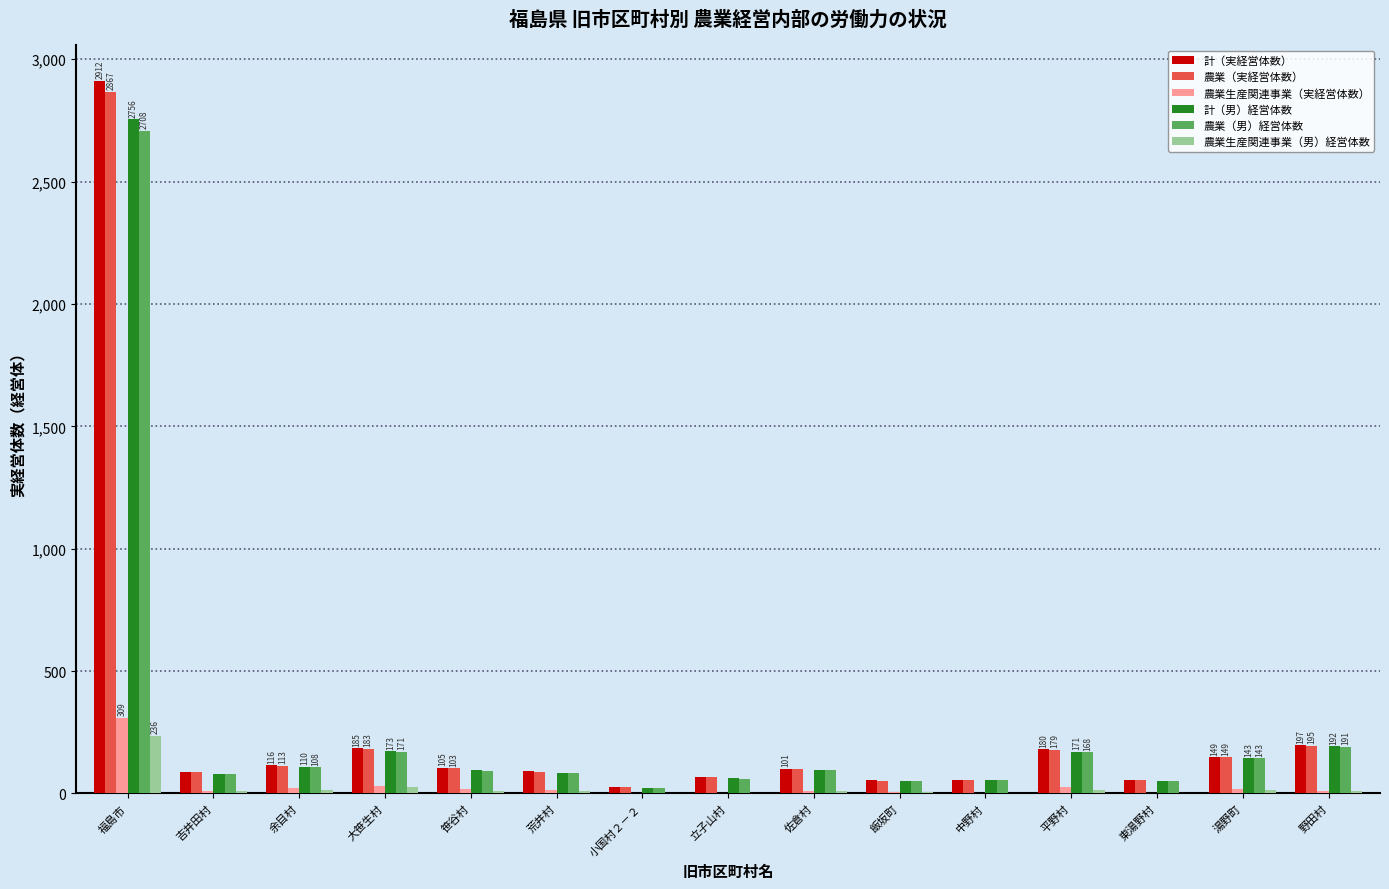

At which category is the sum across all series the highest?

福島市